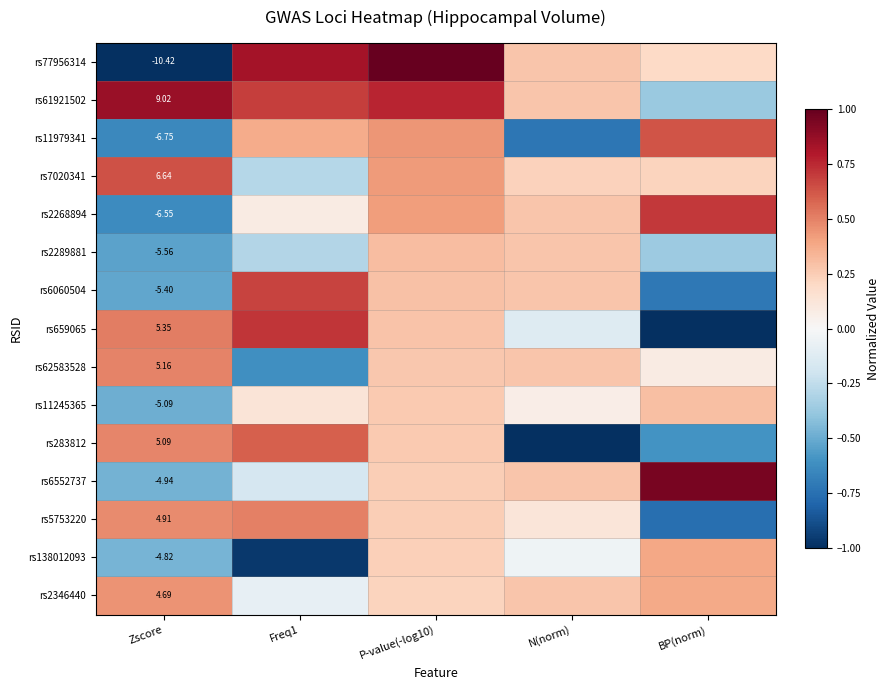

What is the difference between the rs77956314 values at Freq1 and BP(norm)?

0.6